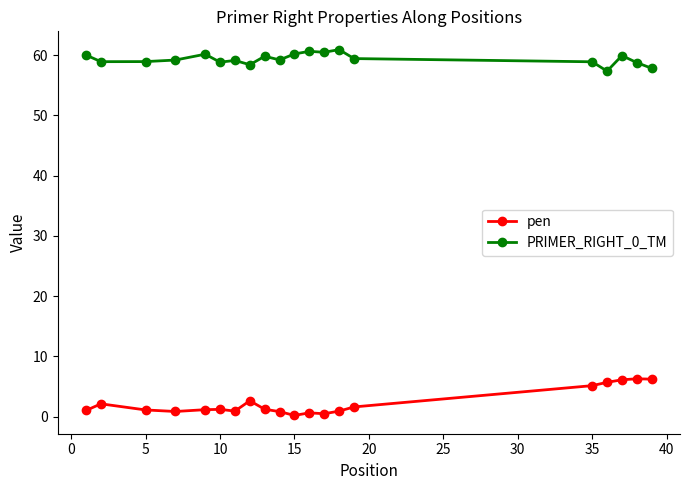

List the series in order of their peak value, highest first.

PRIMER_RIGHT_0_TM, pen